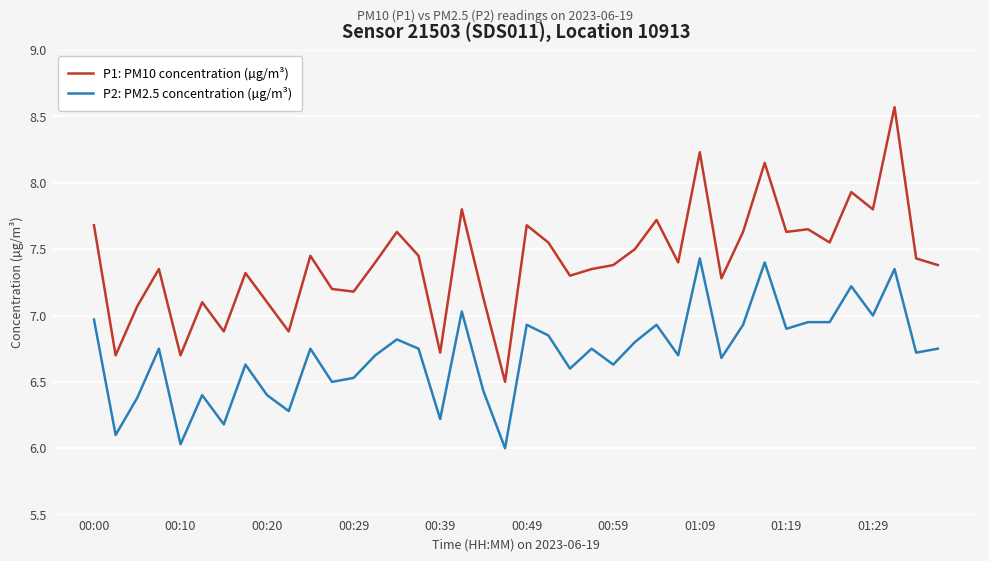

Rank the series by their maximum value, from lowest to highest.

P2: PM2.5 concentration (µg/m³), P1: PM10 concentration (µg/m³)